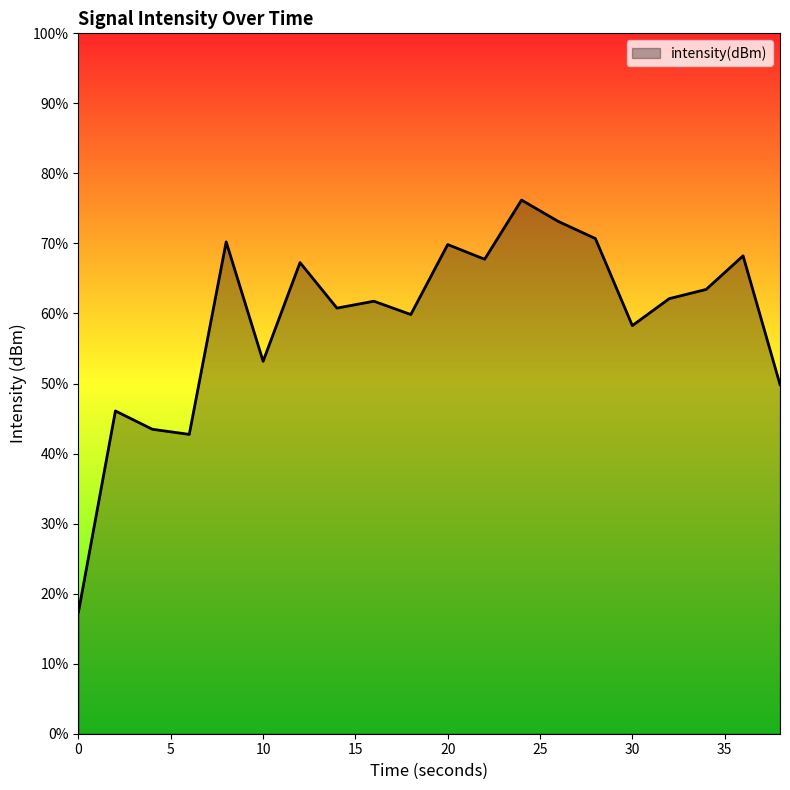

Does the chart display data point markers on the line(s)?

No